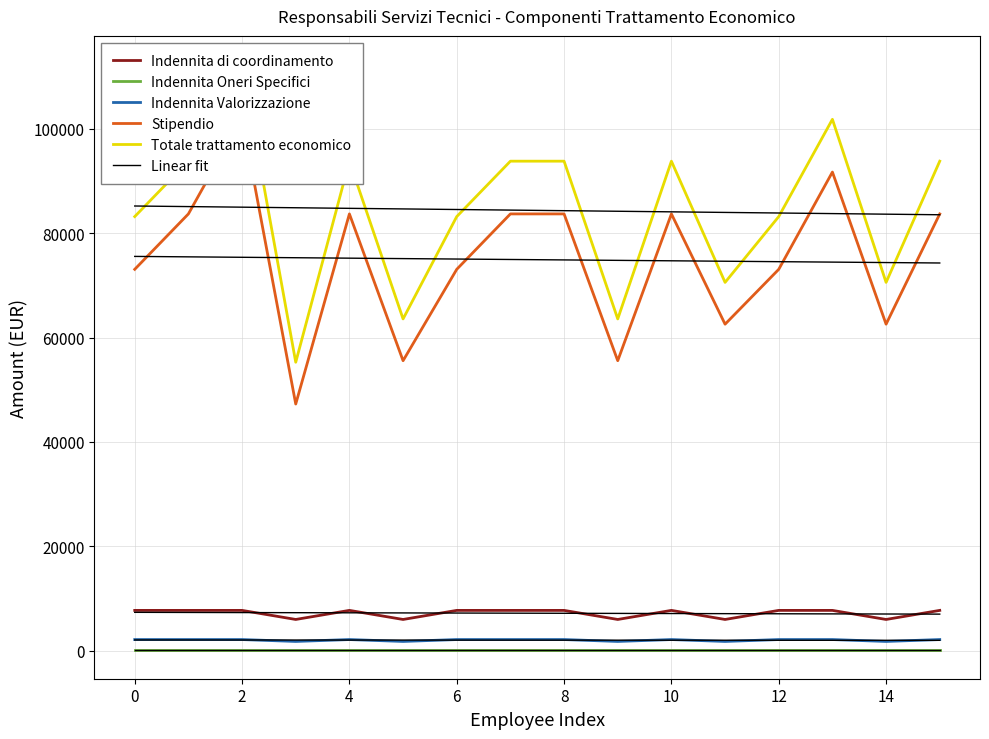

Reading left to right, extract all data points from this chart.

Indennita di coordinamento: 7728.6	7728.6	7728.6	5991.5	7728.6	5991.5	7728.6	7728.6	7728.6	5991.5	7728.6	5991.5	7728.6	7728.6	5991.5	7728.6
Indennita Oneri Specifici: 235.0	235.0	235.0	235.0	235.0	235.0	235.0	235.0	235.0	235.0	235.0	235.0	235.0	235.0	235.0	235.0
Indennita Valorizzazione: 2141.8	2141.8	2141.8	1780.5	2141.8	1780.5	2141.8	2141.8	2141.8	1780.5	2141.8	1780.5	2141.8	2141.8	1780.5	2141.8
Stipendio: 73078.7	83695.6	102101.9	47268.3	83695.6	55568.5	73078.7	83695.6	83695.6	55568.5	83695.6	62566.8	73078.7	91714.7	62566.8	83695.6
Totale trattamento economico: 83184.1	93800.9	112207.3	55275.3	93800.9	63575.5	83184.1	93800.9	93800.9	63575.5	93800.9	70573.8	83184.1	101820.1	70573.8	93800.9